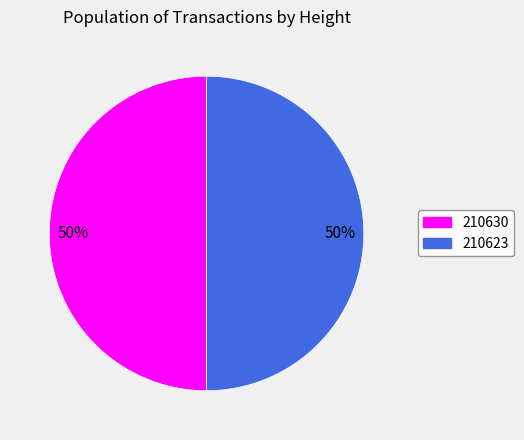

Approximately how many times larger is the value at 210630 compared to 210623?

1.0